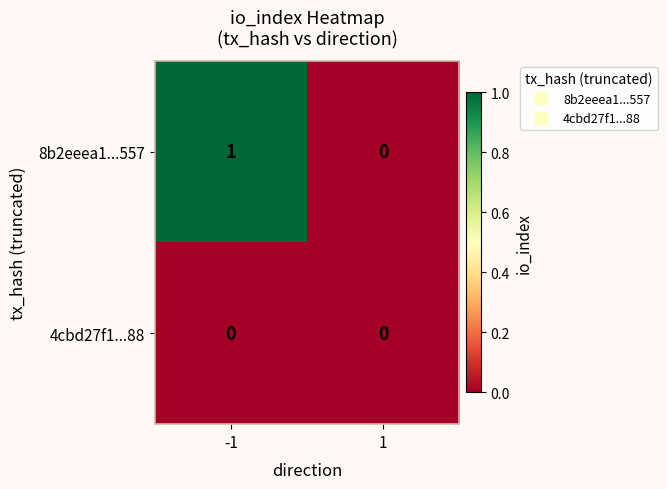

Is the value of 4cbd27f1...88 at 1 greater than the value of 8b2eeea1...557 at -1?

No